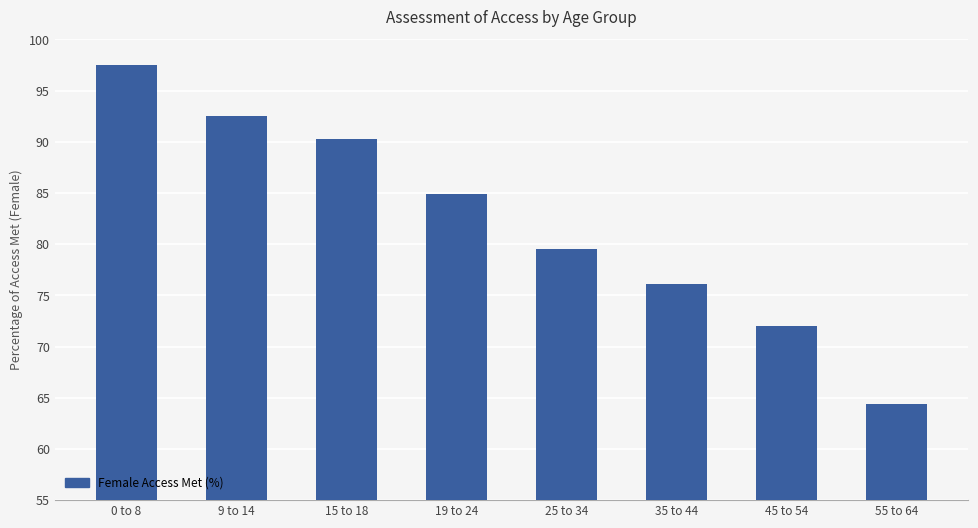

What is the approximate value at 35 to 44?

76.1